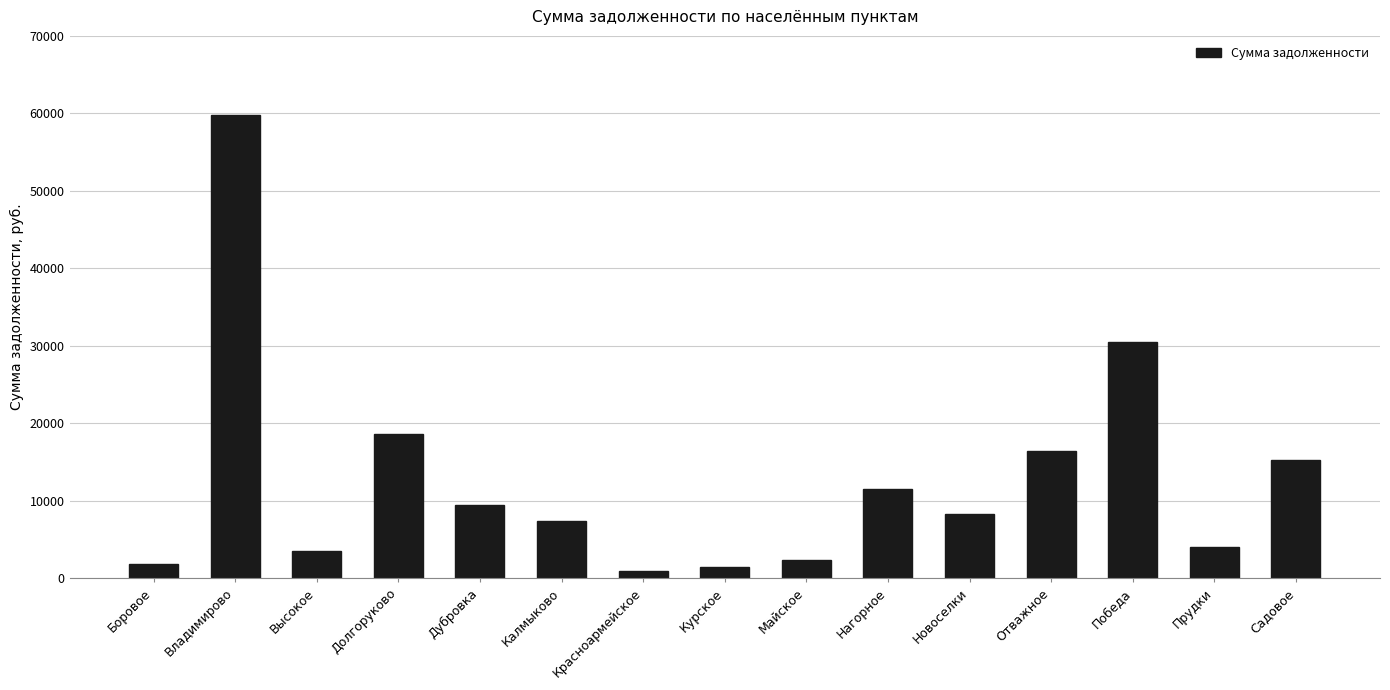

Are the bars horizontal?

No